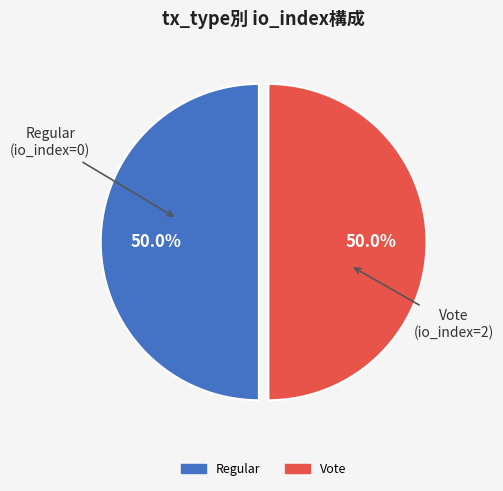

Combined, what portion of the pie is Vote and Regular?

100.0%